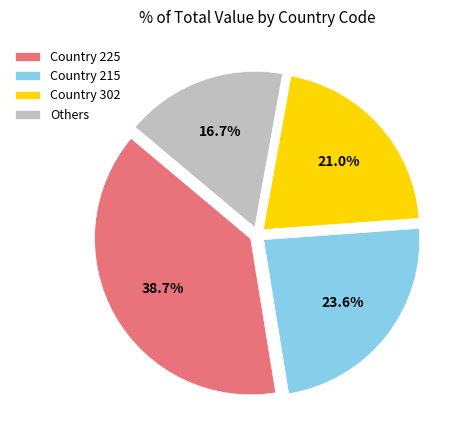

Rank the categories by value from lowest to highest.

Others, Country 302, Country 215, Country 225